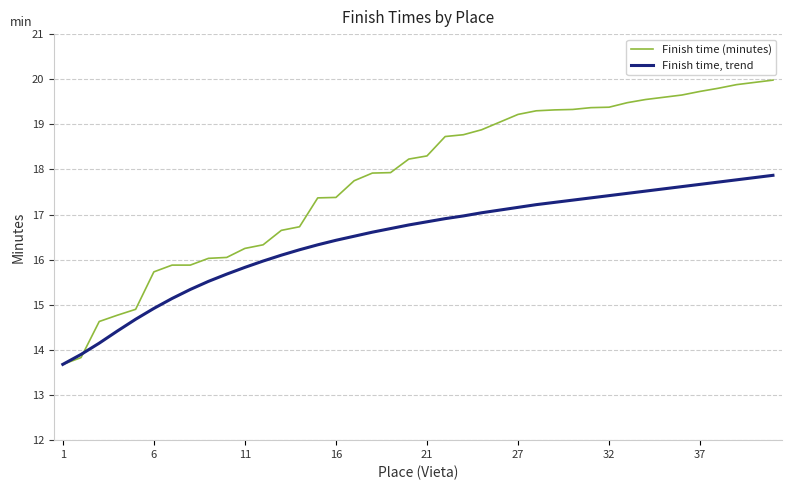

What is the average value of the Finish time, trend series?

16.5